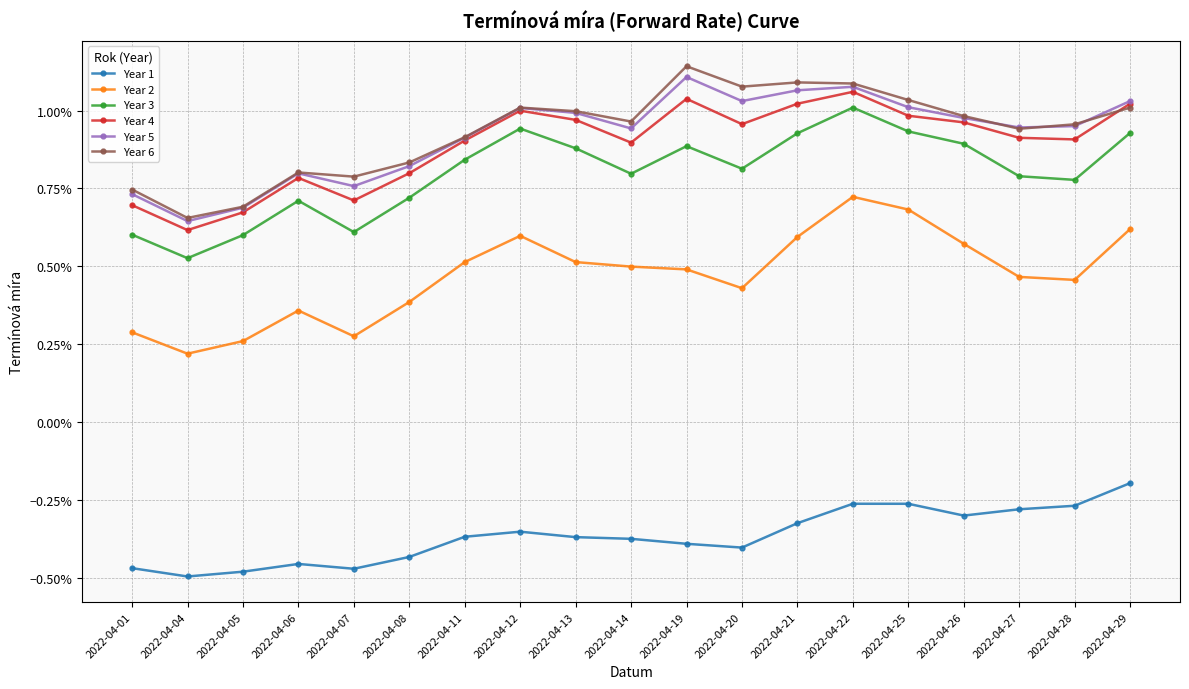

At 2022-04-06, list the series in order from largest to smallest.

Year 6, Year 5, Year 4, Year 3, Year 2, Year 1